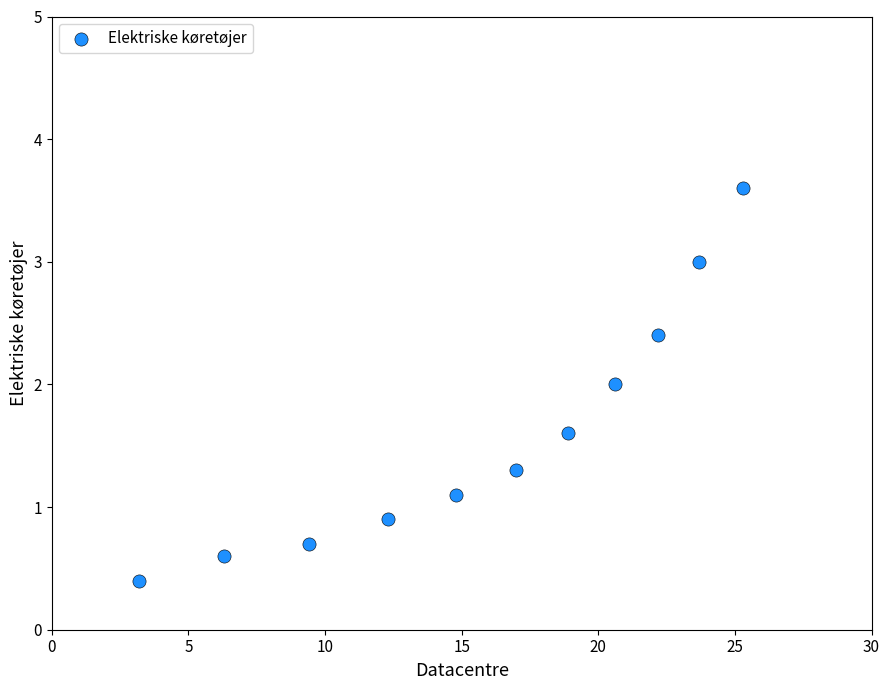

What is the range of X values (max minus min)?

22.1